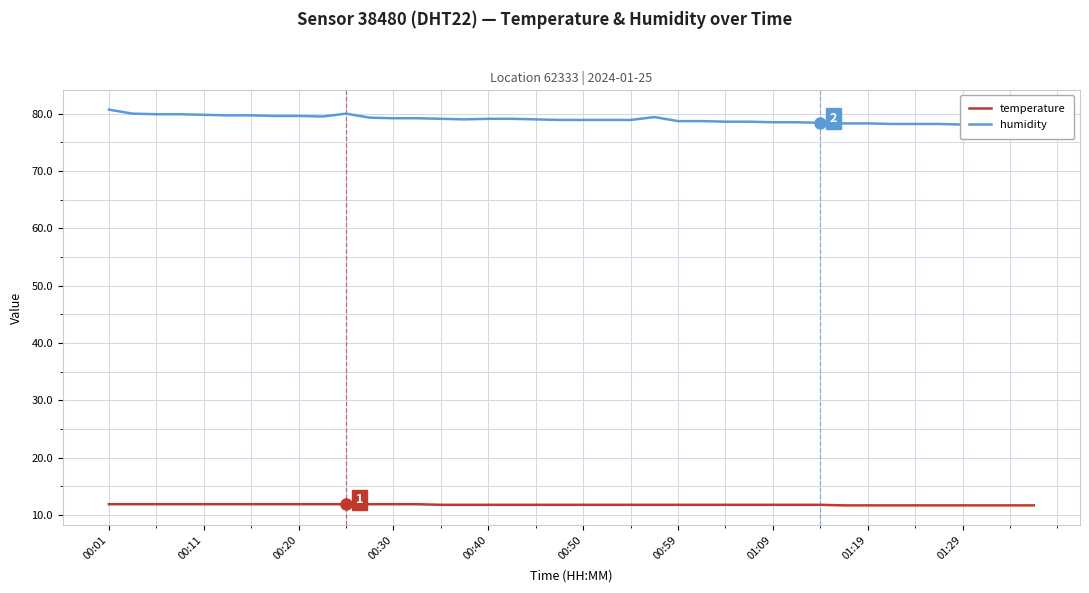

What is the value of the temperature point at the 3rd from the left?

11.9